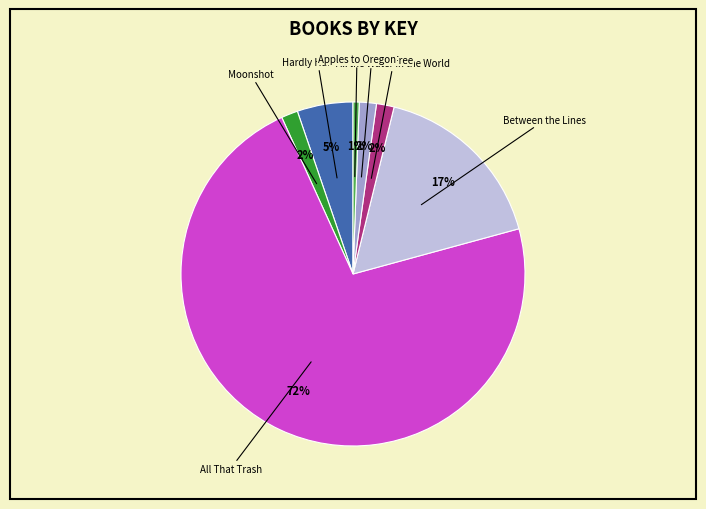

Does any single category account for the majority?

Yes